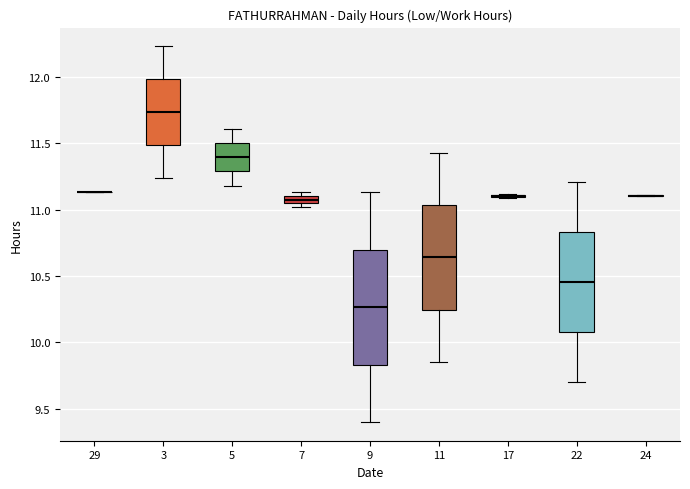

Comparing the boxes themselves (not the whiskers), which one is the tallest?

9